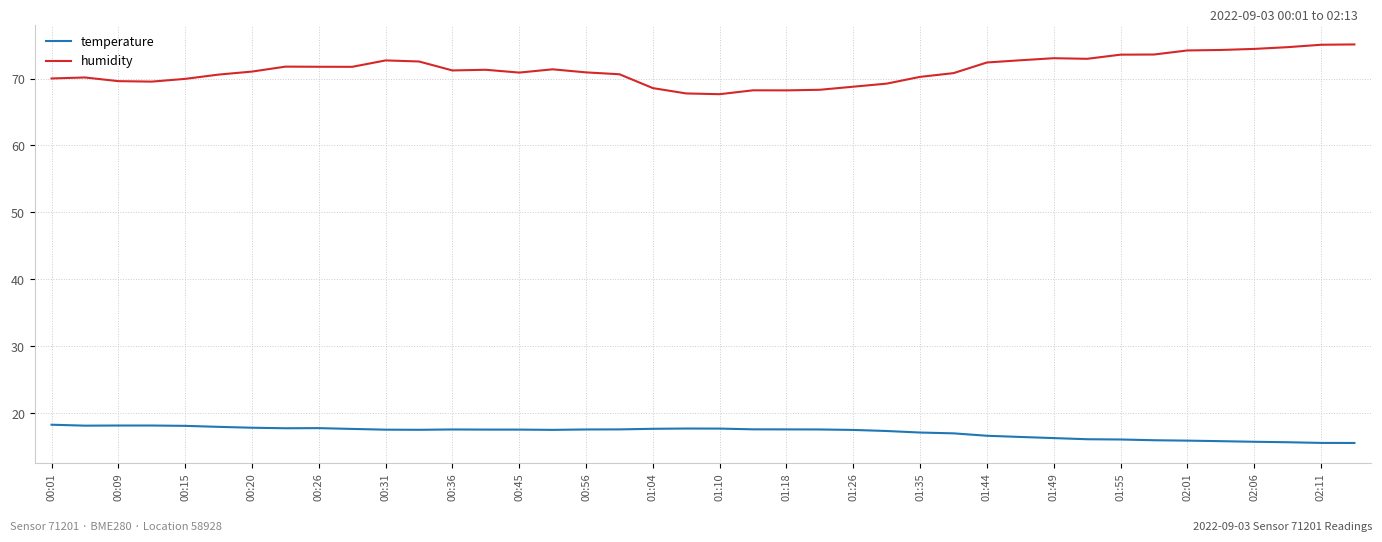

What is the greatest value displayed?

75.1